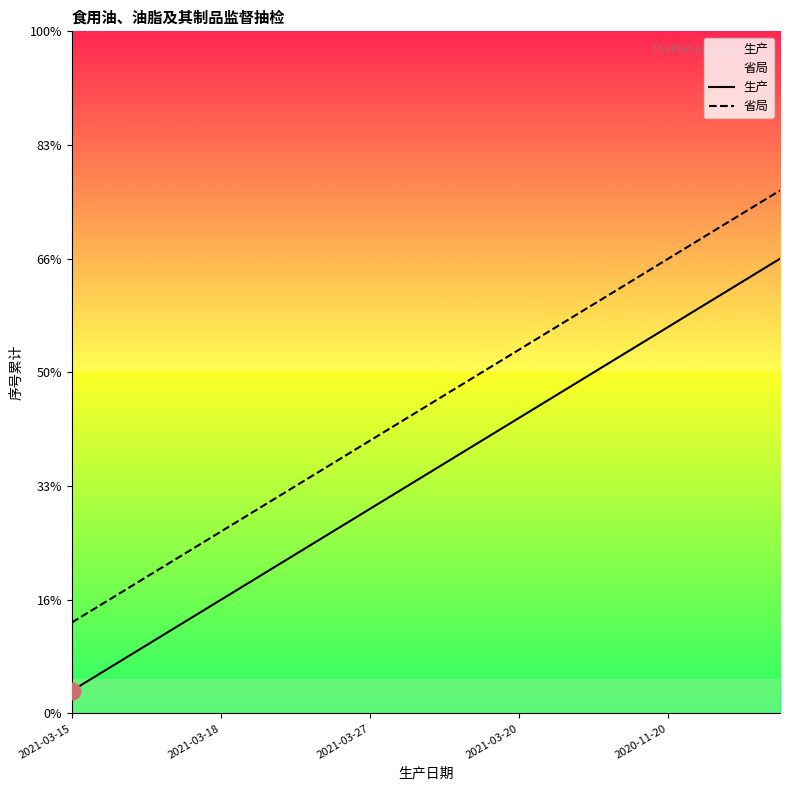

True or false: 省局 and 生产 cross at least once.

False